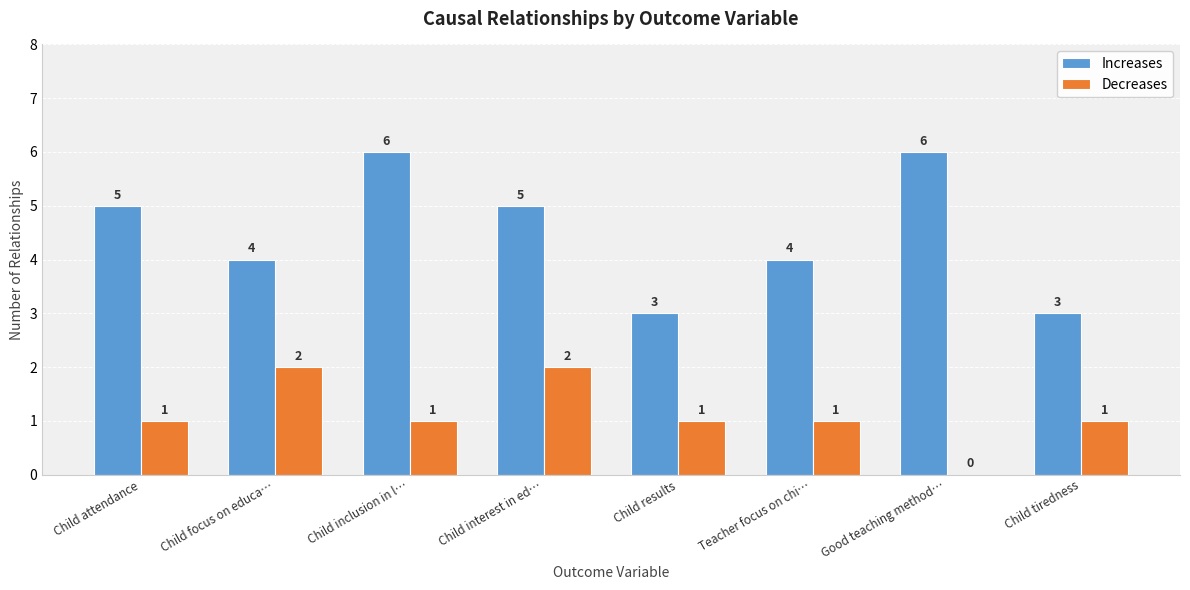

Read the Increases value at Child tiredness.

3